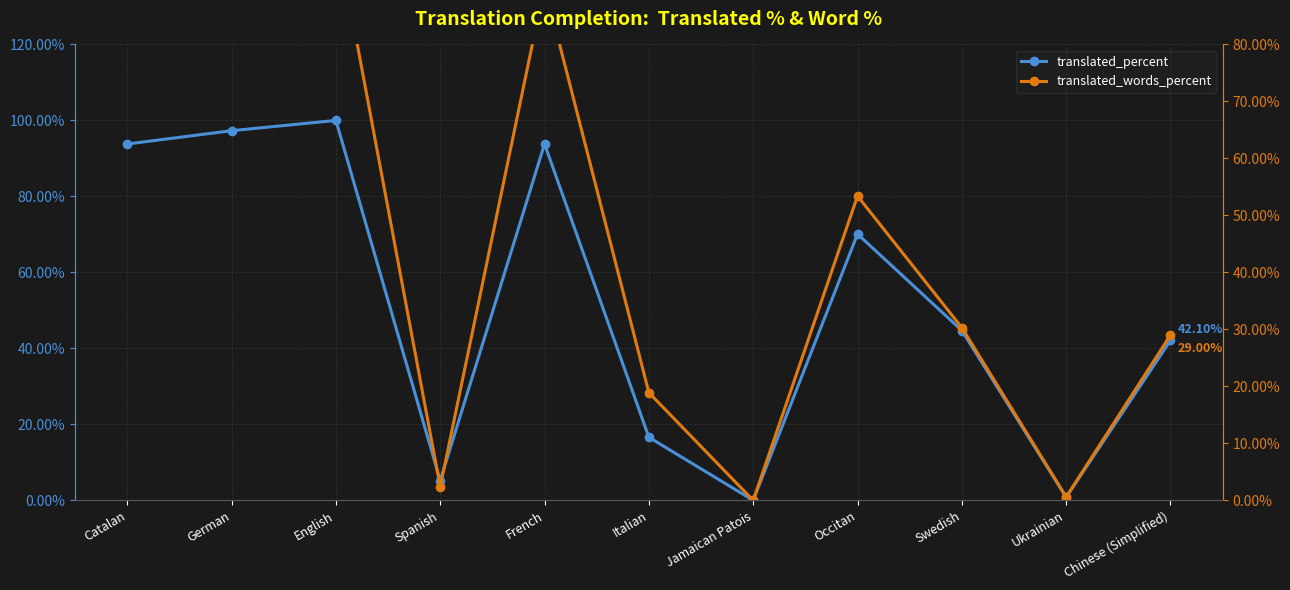

The translated_percent series shows 7.7 at Spanish. True or false?

False